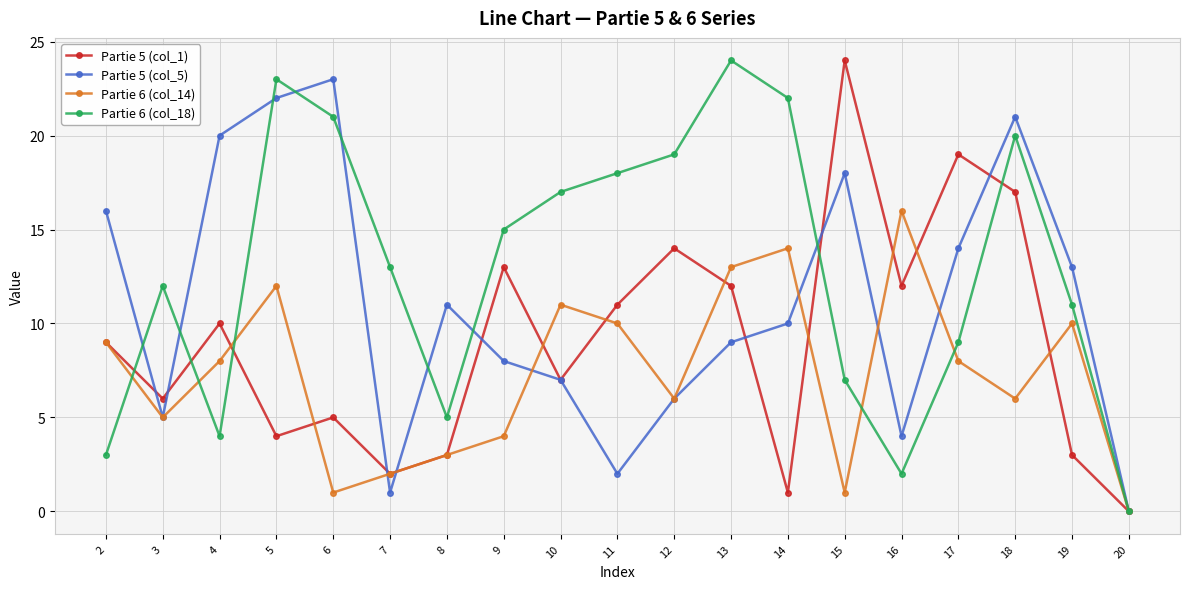

What are all the series names shown in the legend?

Partie 5 (col_1), Partie 5 (col_5), Partie 6 (col_14), Partie 6 (col_18)